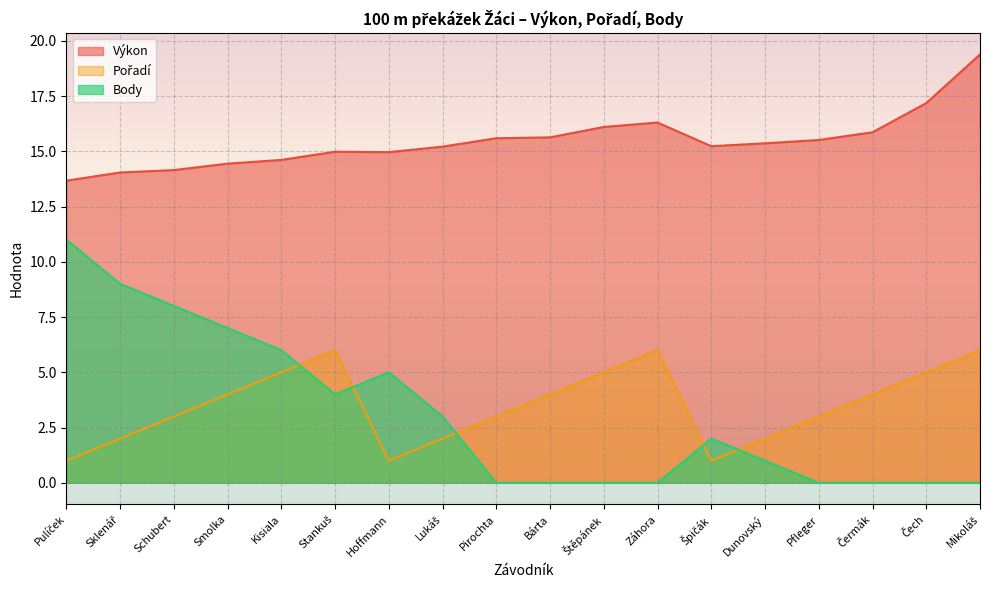

In Výkon, how many points are lower than both neighbors (excluding endpoints)?

2